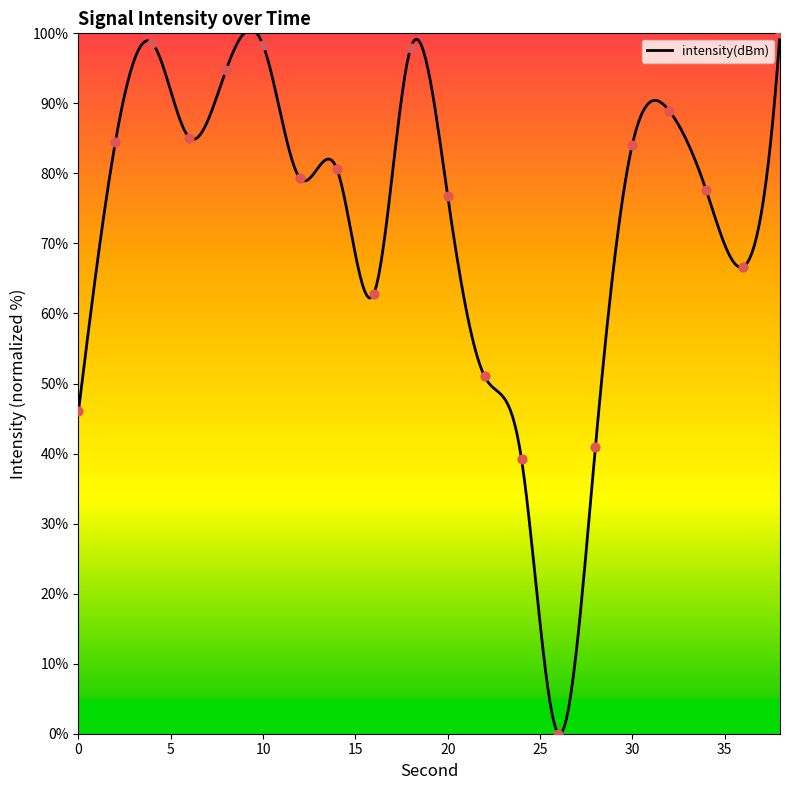

What is the ratio of the value at 34 to the value at 6?

0.9